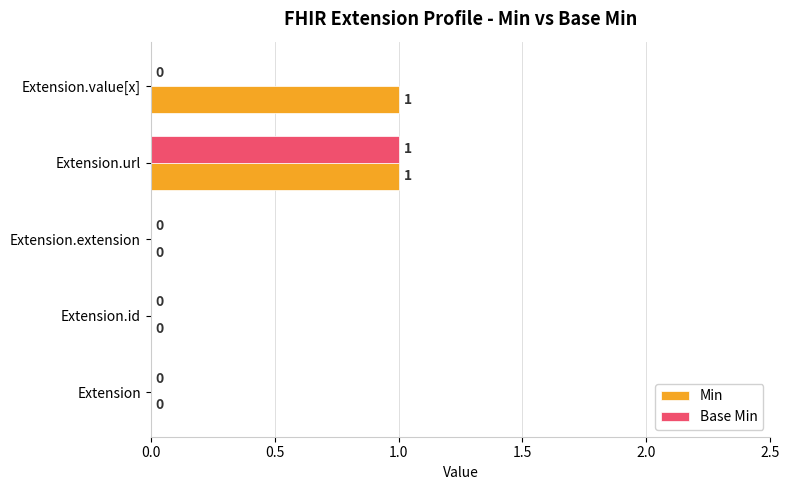

How many positive values does the Min series have?

2